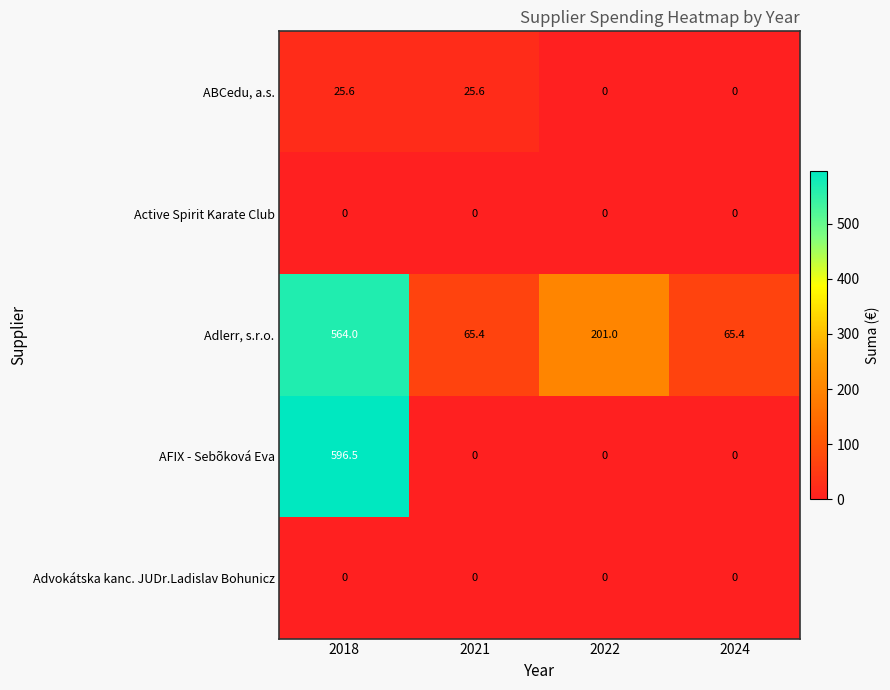

What is the difference between the highest and lowest values at 2022?

201.0